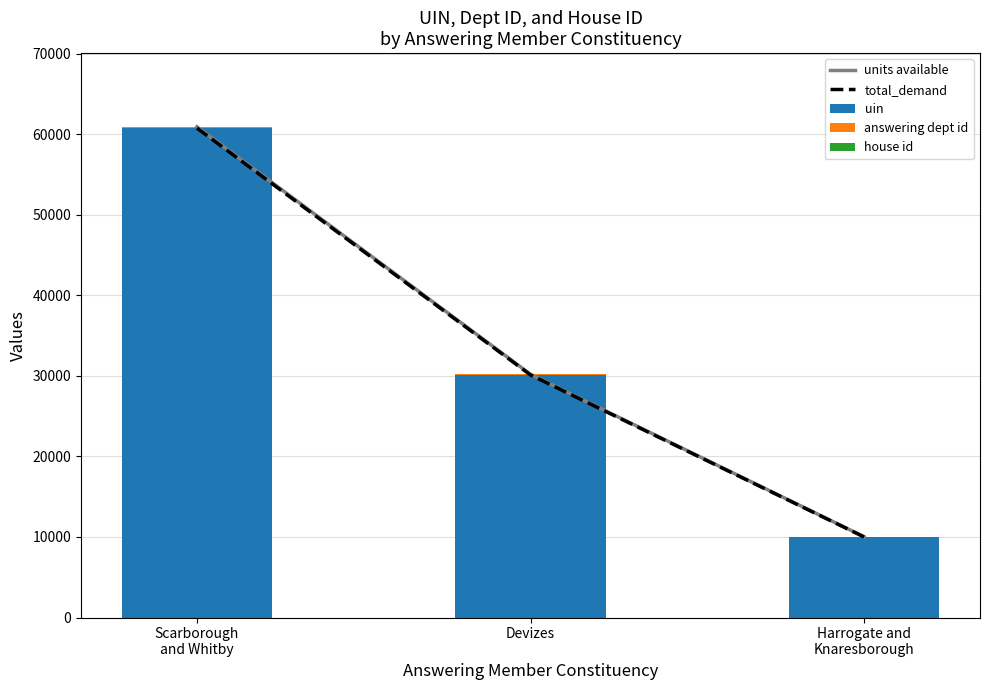

Reading right to left, what are all the values shown in this chart?

units available: Harrogate and
Knaresborough=10033	Devizes=30206	Scarborough
and Whitby=60942
total_demand: Harrogate and
Knaresborough=10005	Devizes=30122	Scarborough
and Whitby=60774
uin: Harrogate and
Knaresborough=10005	Devizes=30122	Scarborough
and Whitby=60774
answering dept id: Harrogate and
Knaresborough=27	Devizes=81	Scarborough
and Whitby=162
house id: Harrogate and
Knaresborough=1	Devizes=3	Scarborough
and Whitby=6